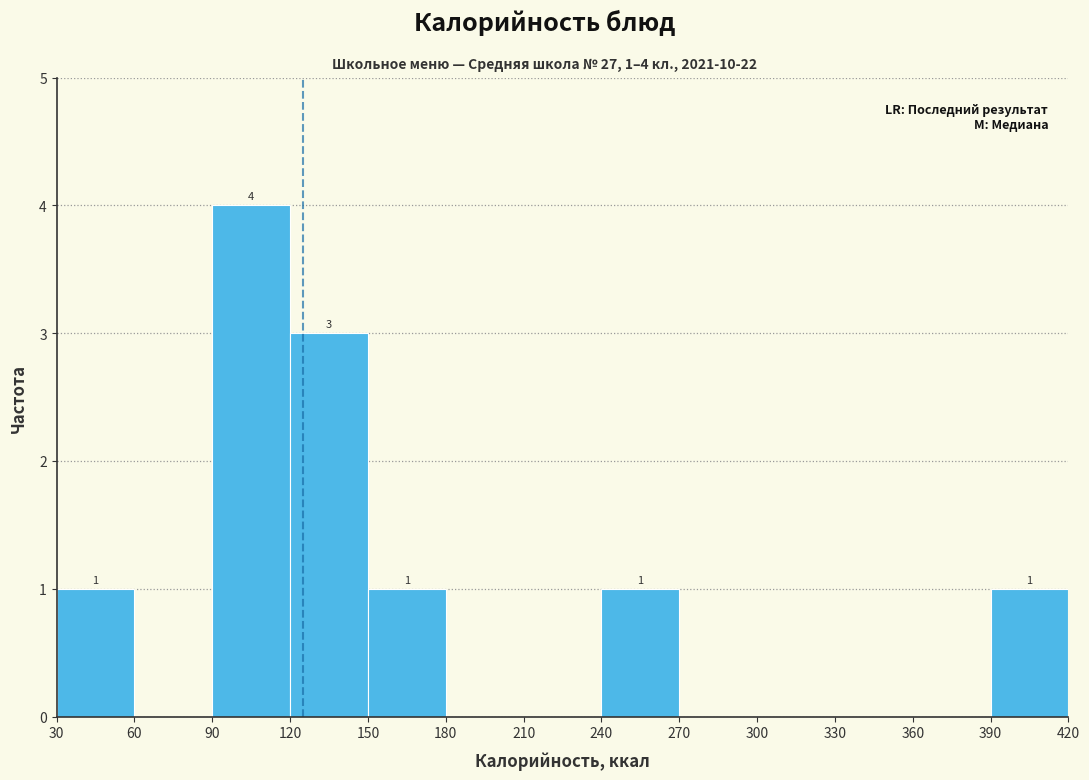

Over which range of the x-axis is the bar tallest?

90 to 120